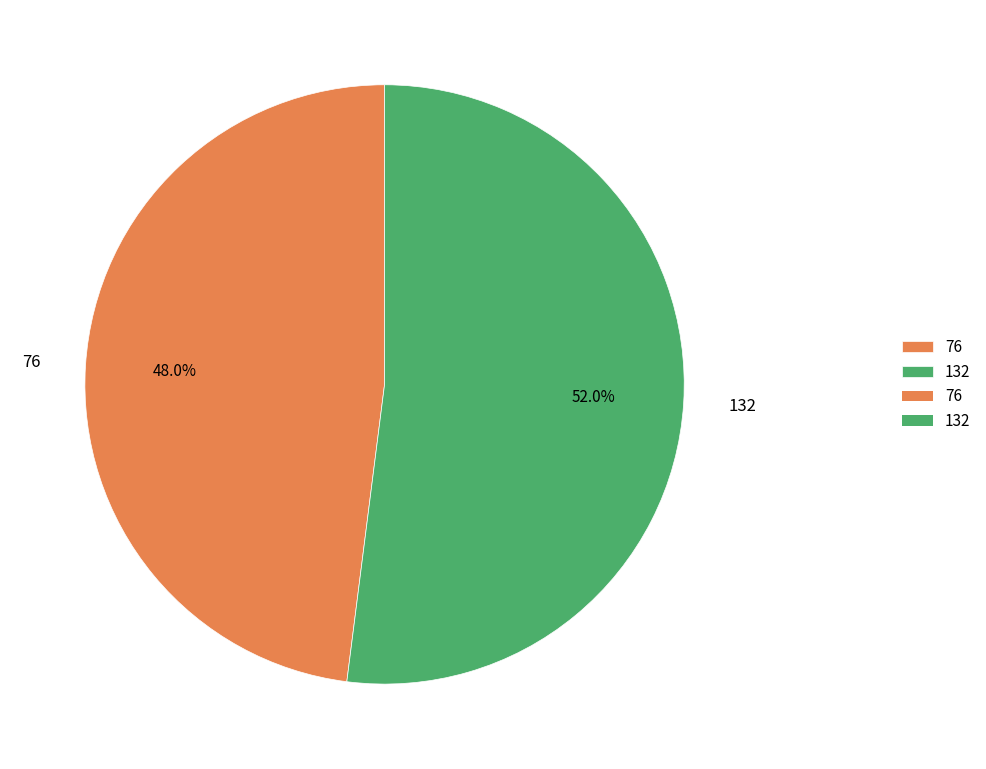

How much of the chart is everything except 132?

48.0%